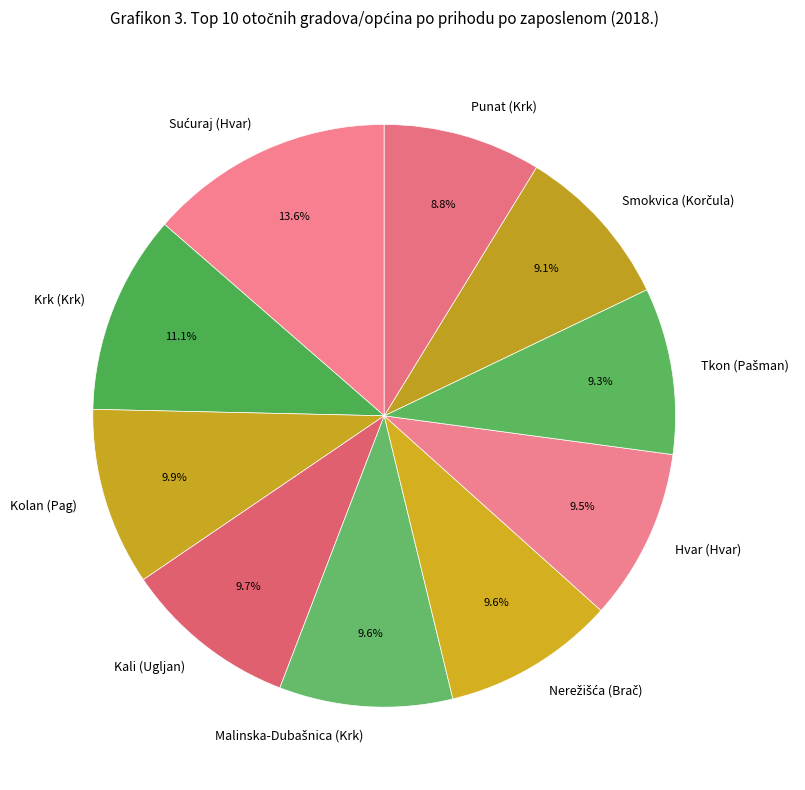

What is the ratio of the value at Krk (Krk) to the value at Hvar (Hvar)?

1.2